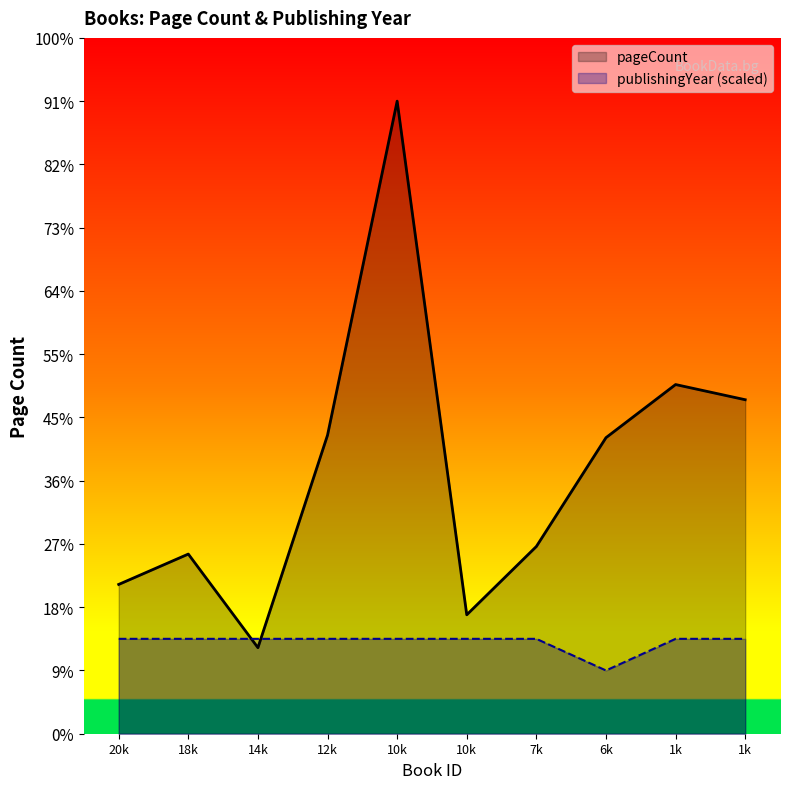

At which category does pageCount reach its first local valley?

14k